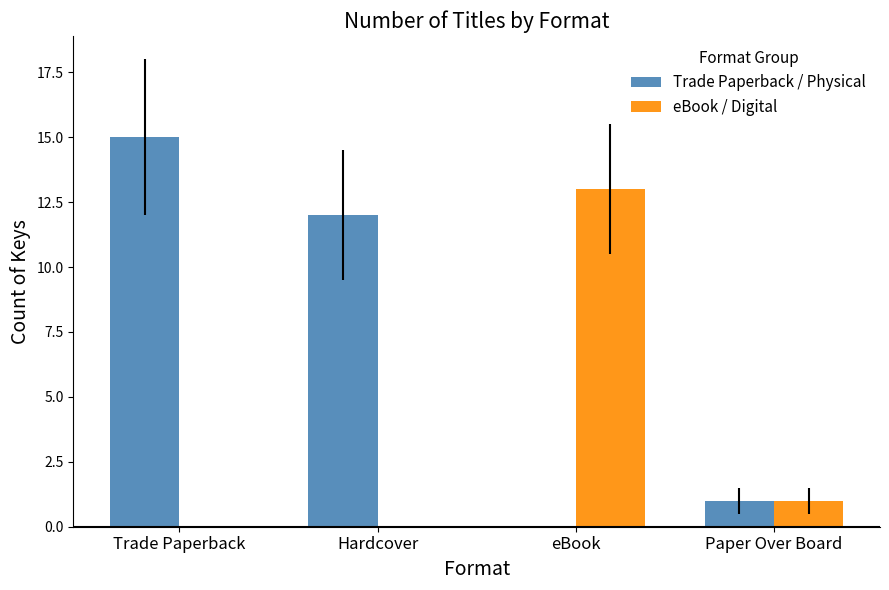

Are the bars grouped side by side (vs. stacked)?

Yes